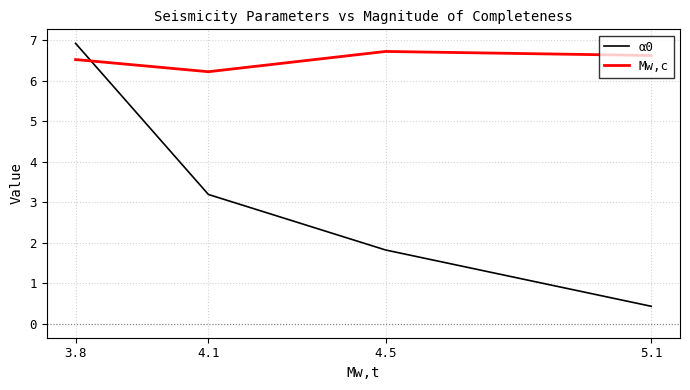

Reading left to right, transcribe all the data shown in this chart.

α0: 3.8=6.9	4.1=3.2	4.5=1.8	5.1=0.4
Mw,c: 3.8=6.5	4.1=6.2	4.5=6.7	5.1=6.6